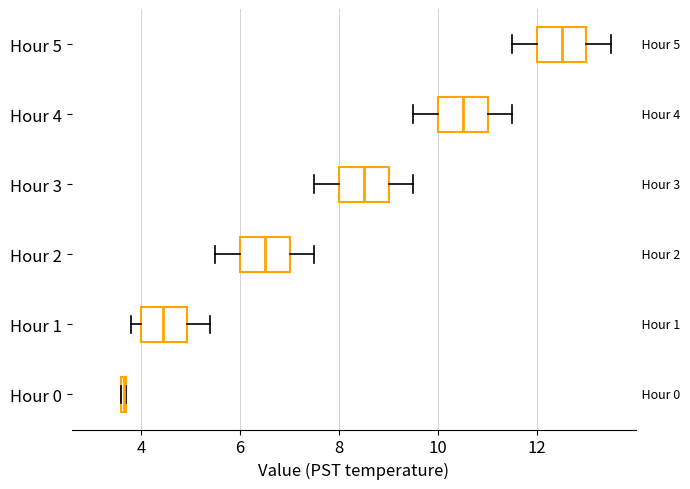

Which box's median line is the furthest to the left?

Hour 0